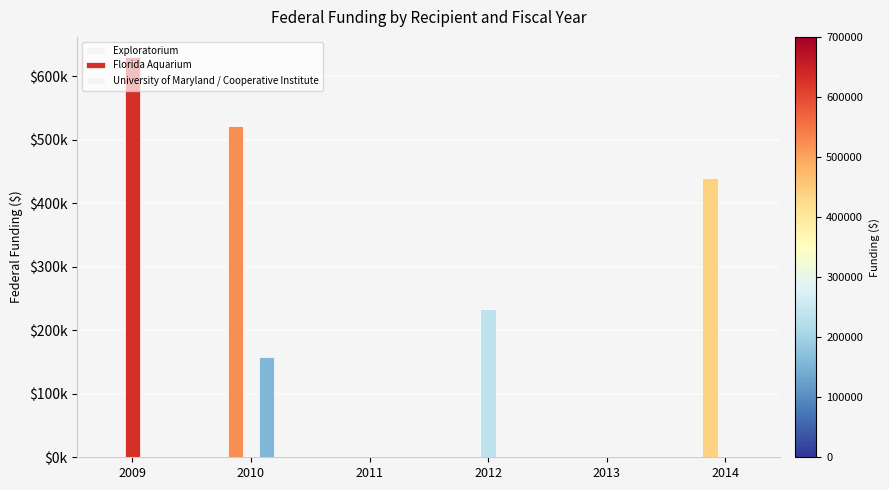

What is the average value of the University of Maryland / Cooperative Institute series?

26375